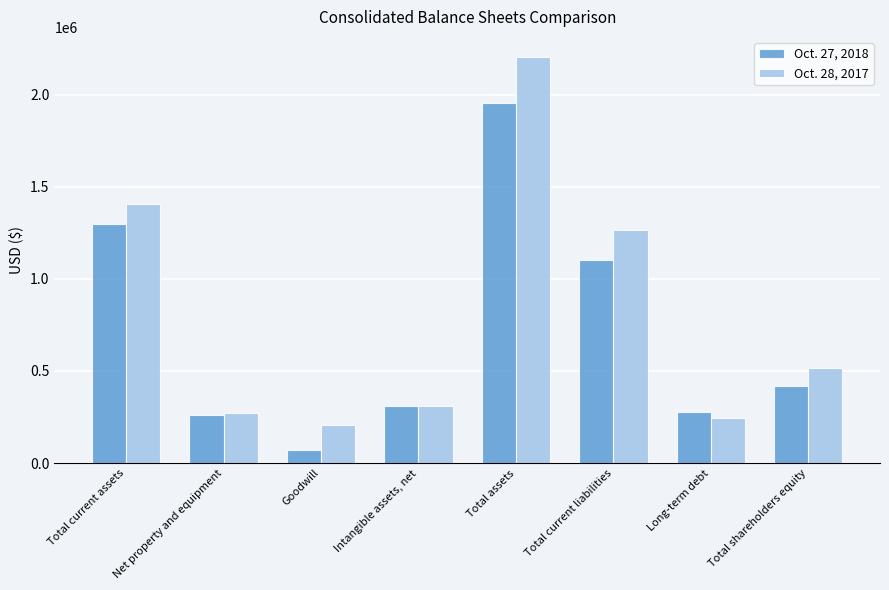

At which label does Oct. 27, 2018 reach its minimum?

Goodwill